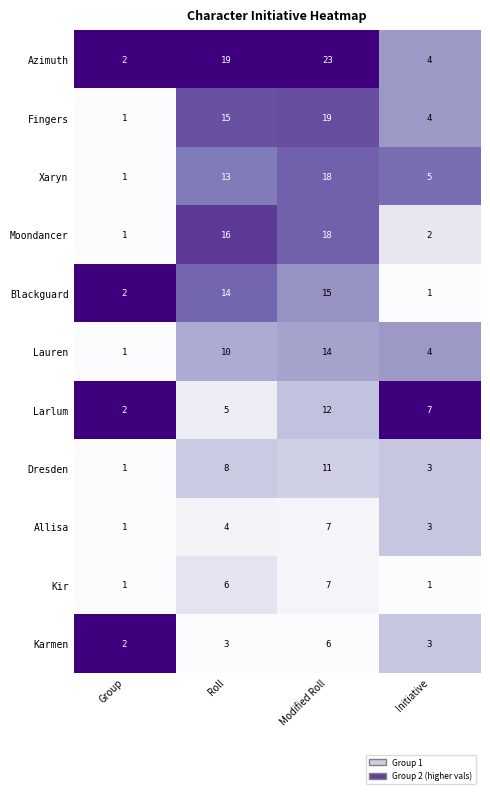

What is the spread (max minus min) of values at Initiative?

6